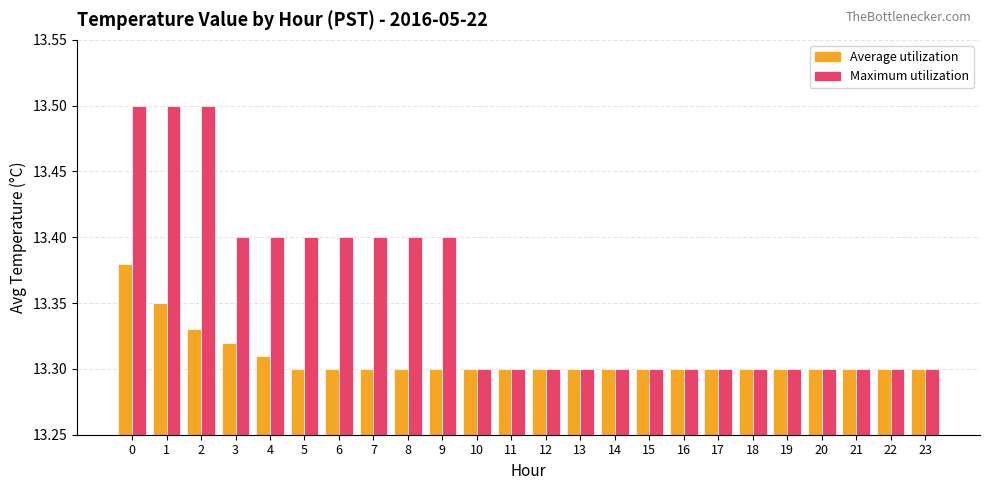

What is the maximum value shown in the chart?

13.5